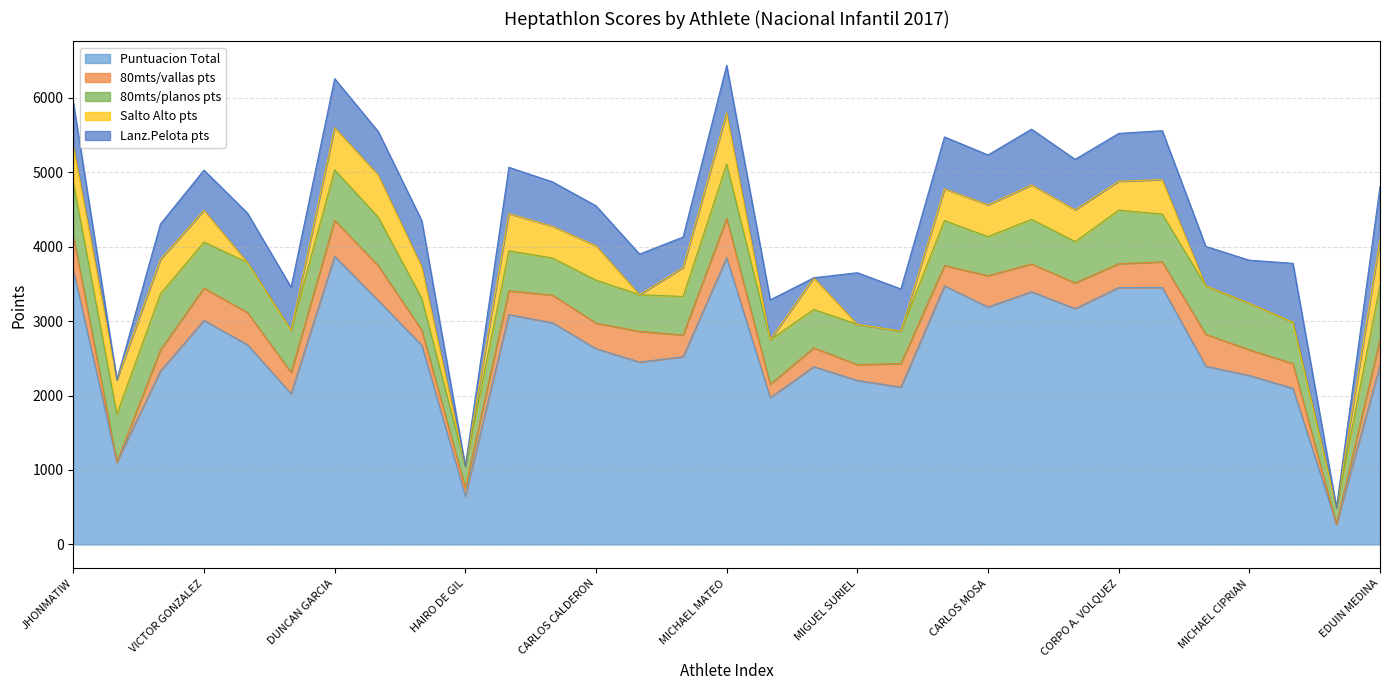

Rank the series by their maximum value, from highest to lowest.

Puntuacion Total, Lanz.Pelota pts, 80mts/planos pts, Salto Alto pts, 80mts/vallas pts